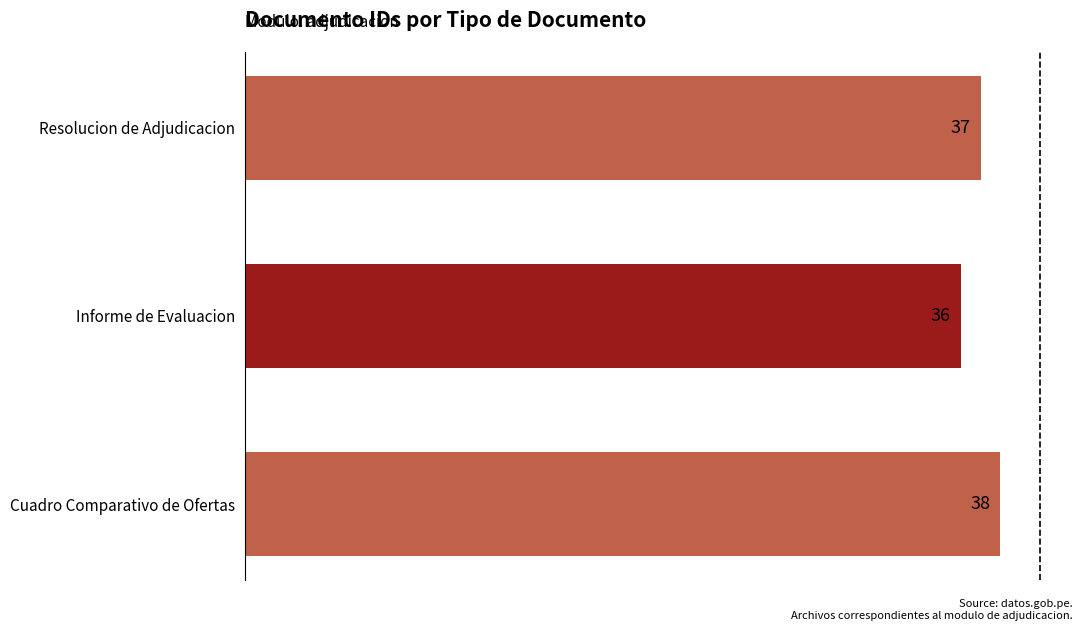

What is the sum of all values?

111